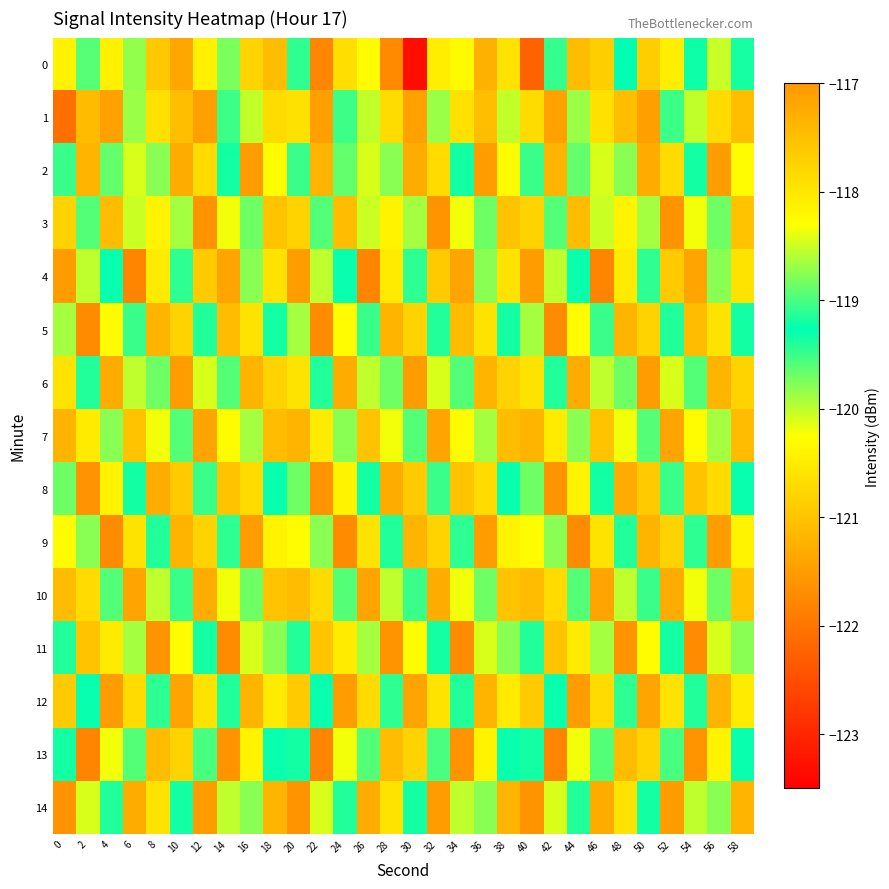

What is the total value across all series at 8?

-1806.4